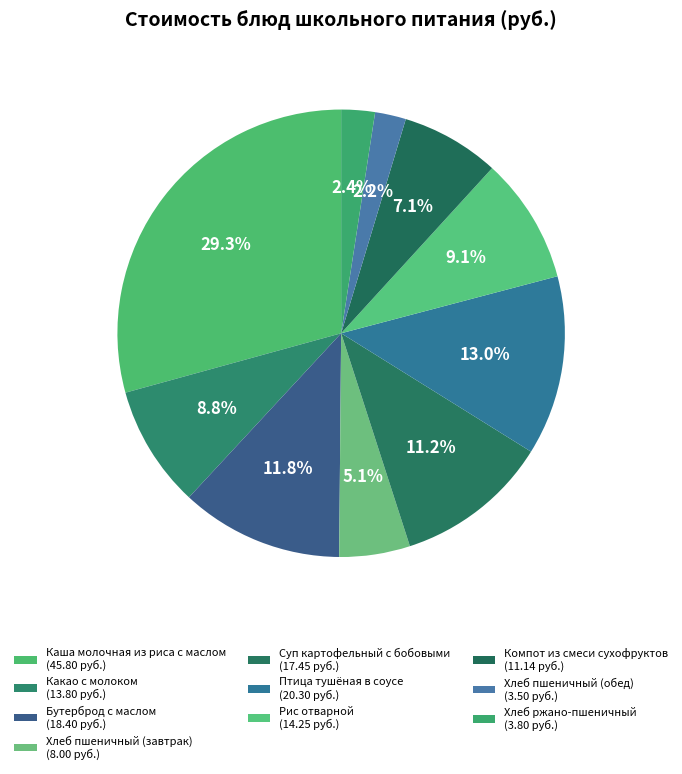

To the nearest percent, what portion does Хлеб пшеничный (обед) represent?

2%